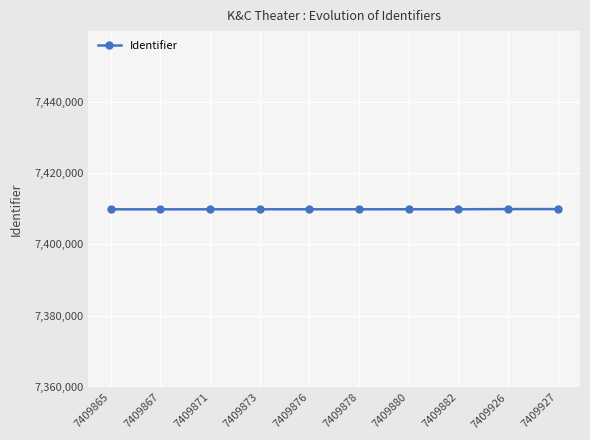

True or false: the data shows 7409865 at 7409865.

True